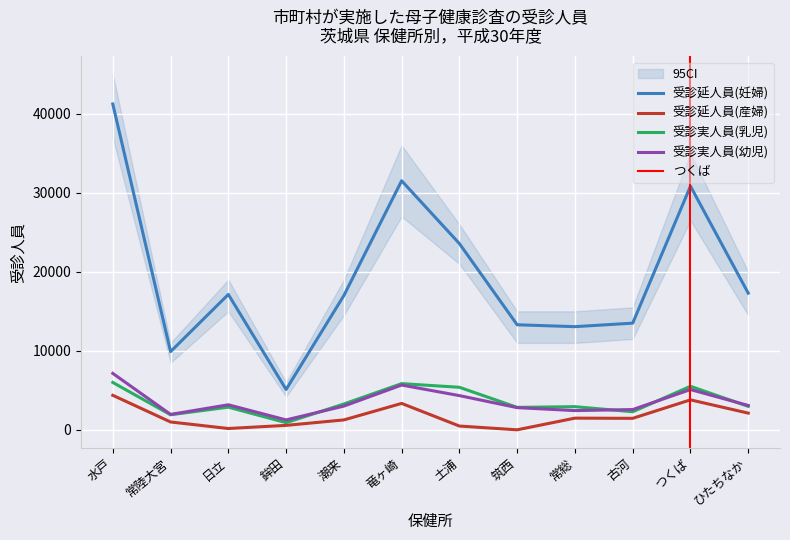

Read the 受診実人員(幼児) value at 日立, to the nearest 10.

3170